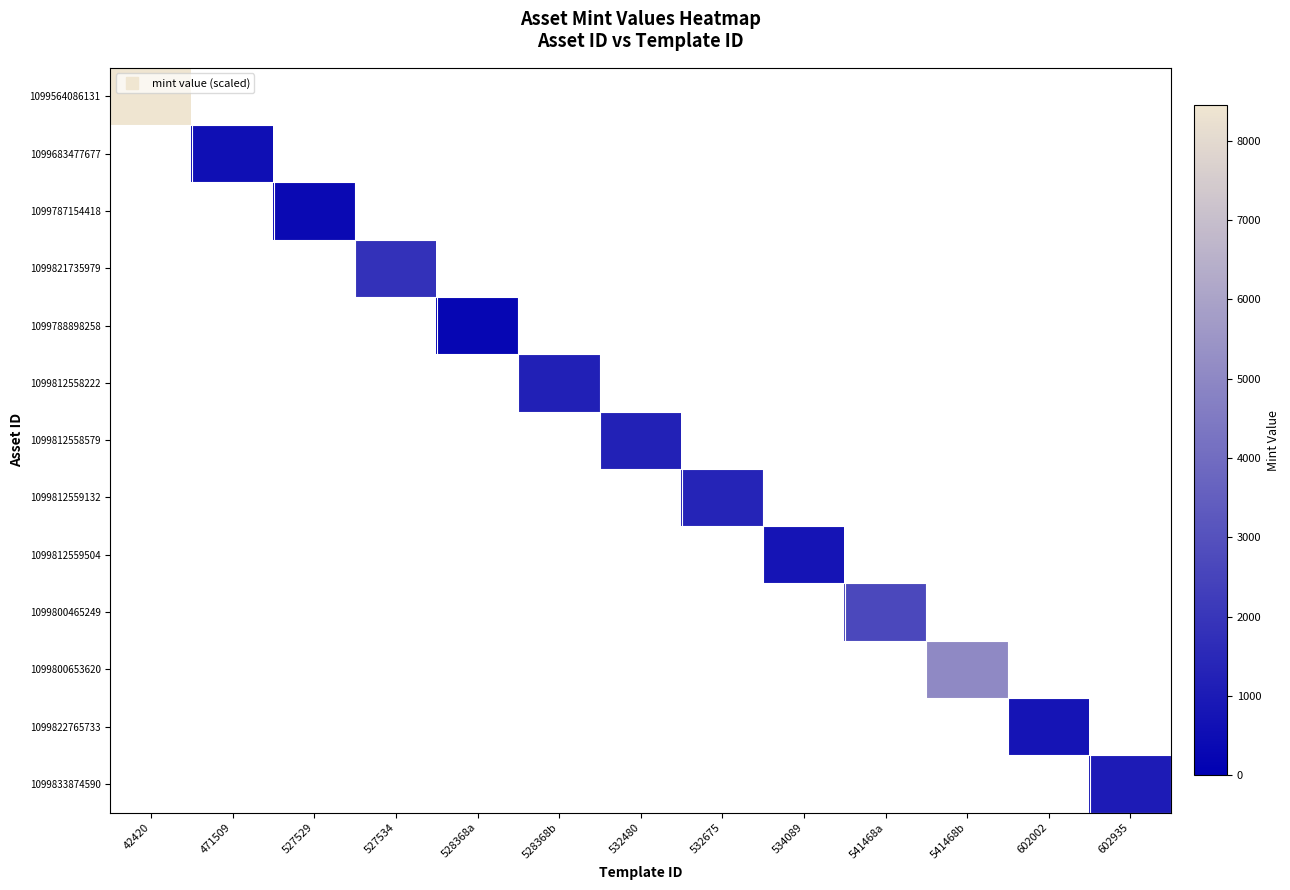

Is the value of 1099812559132 at 541468a greater than the value of 1099812558579 at 602002?

No